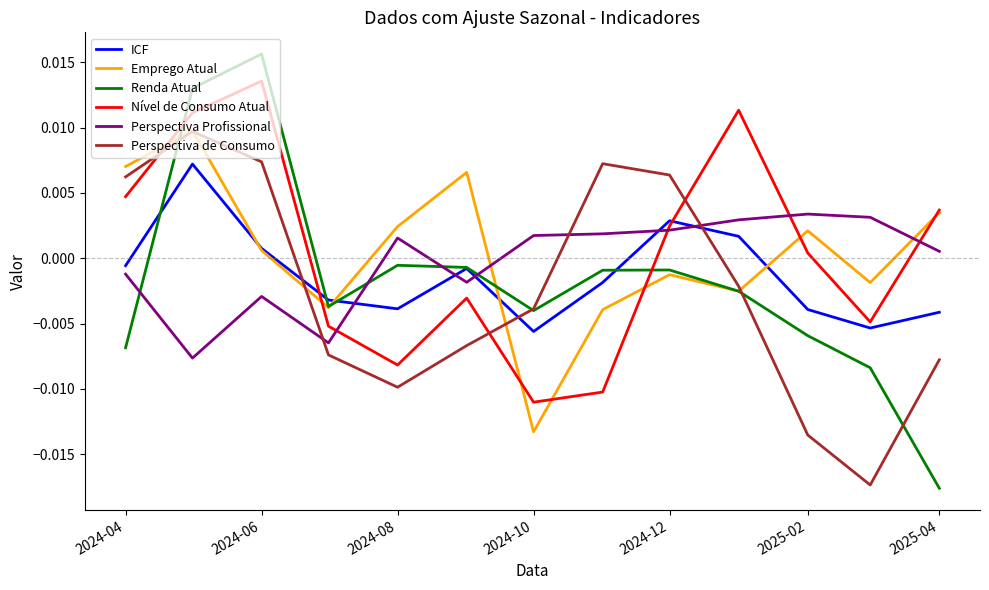

How many intersections are there between Perspectiva Profissional and Perspectiva de Consumo?

3